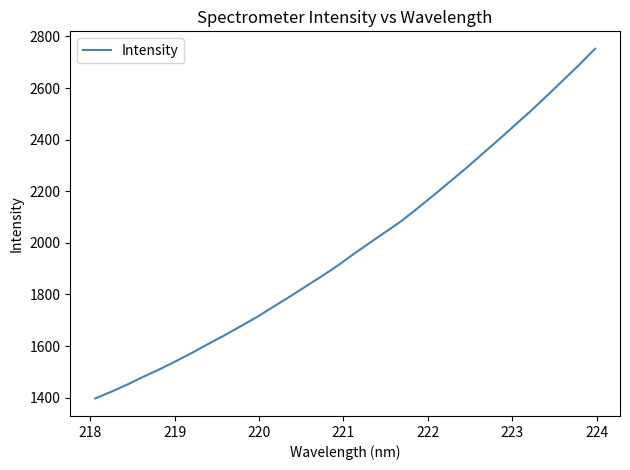

What is the greatest value displayed?

2752.2